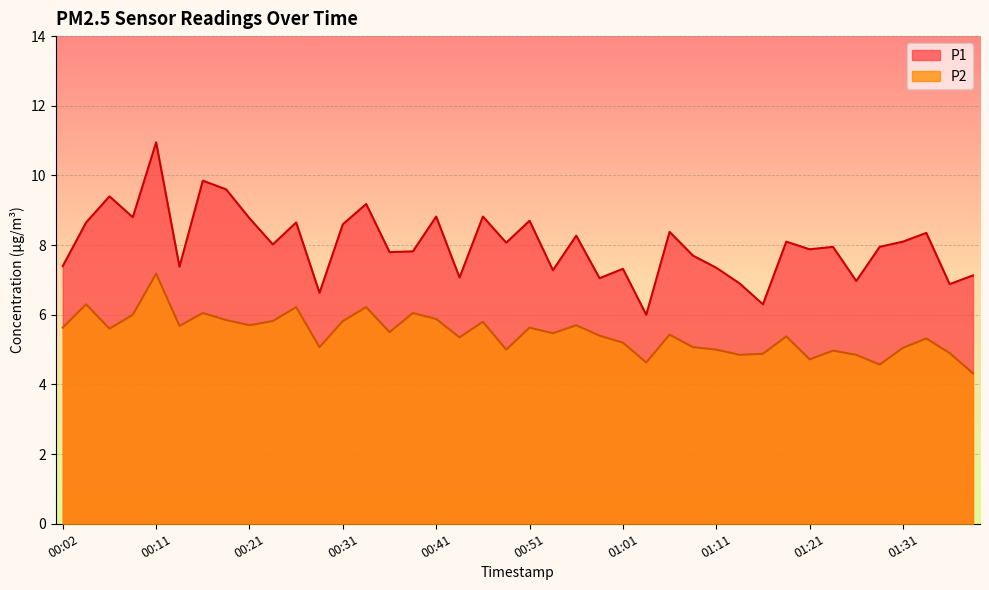

The P1 series shows 7.3 at 00:53. True or false?

True